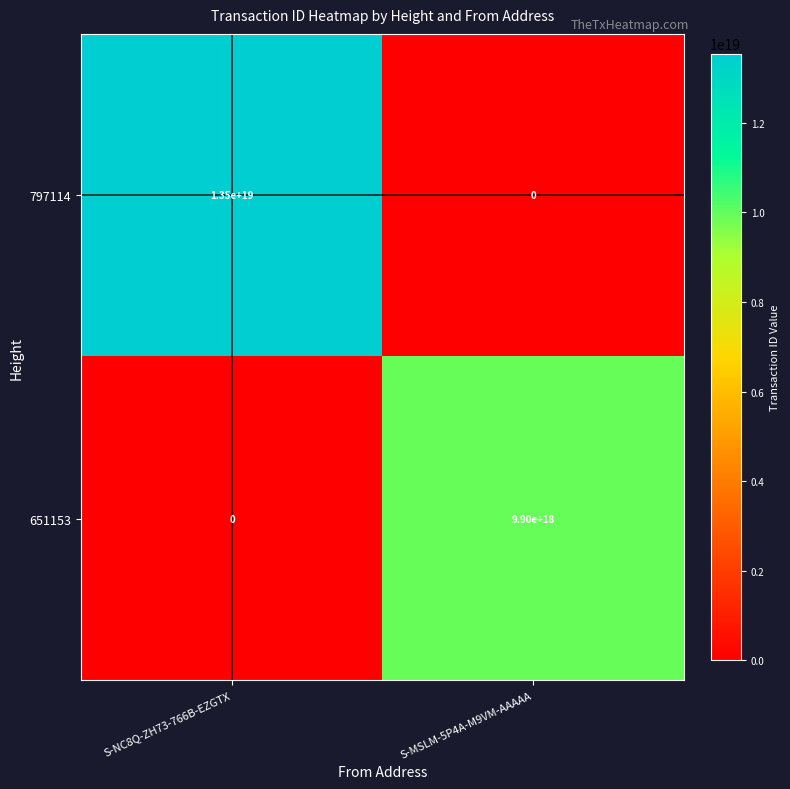

At S-NC8Q-ZH73-766B-EZGTX, list the series in order from smallest to largest.

651153, 797114